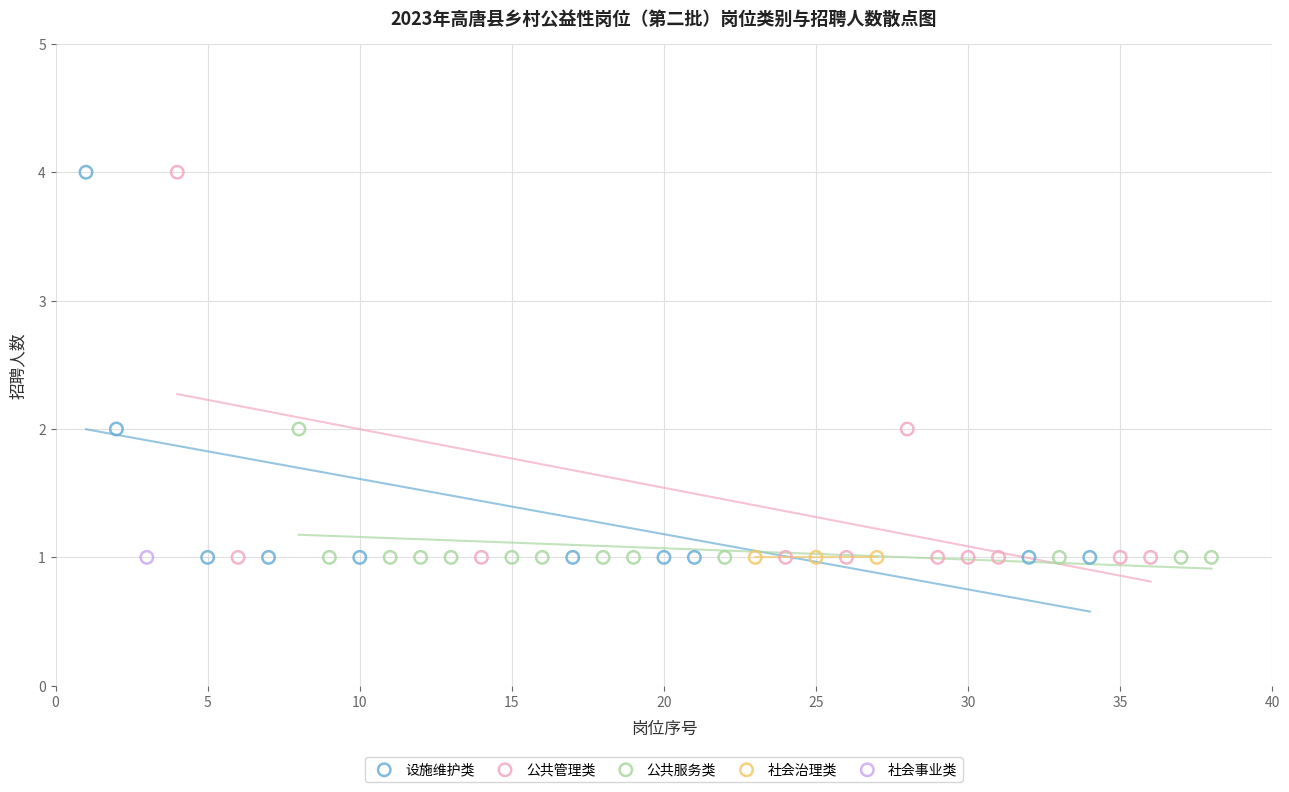

What are all the series names shown in the legend?

设施维护类, 公共管理类, 公共服务类, 社会治理类, 社会事业类